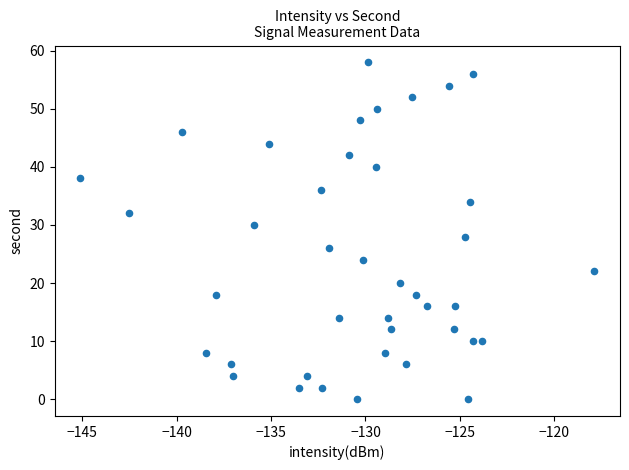

What is the range of Y values (max minus min)?

58